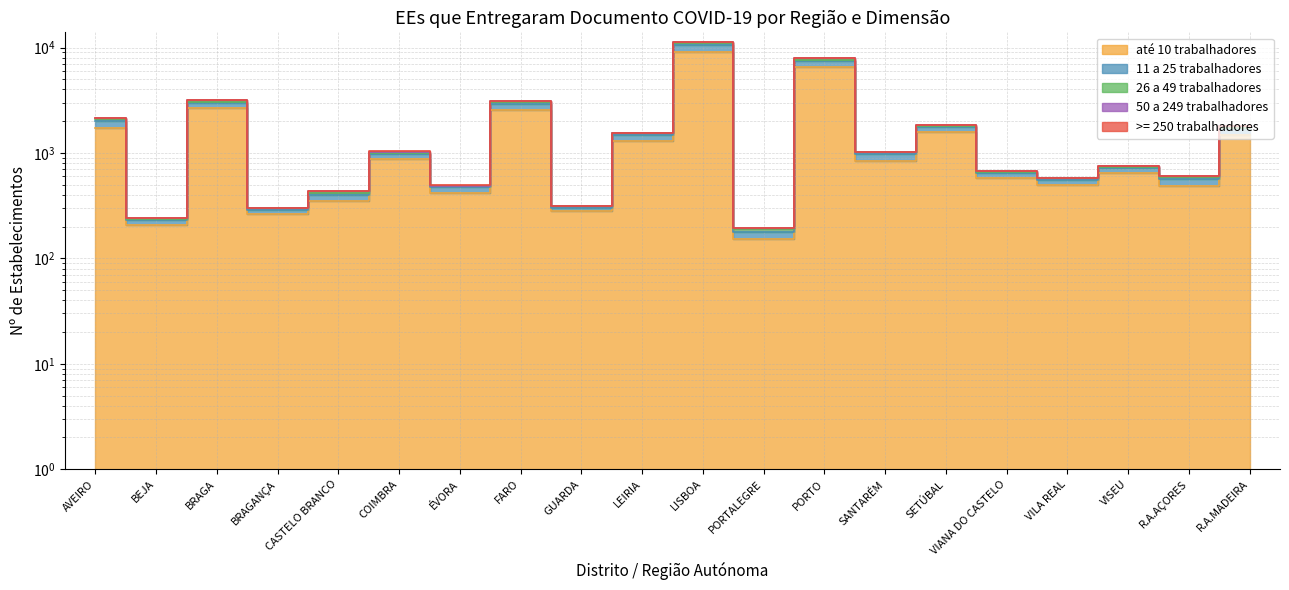

The 50 a 249 trabalhadores series shows 7894 at PORTO. True or false?

True